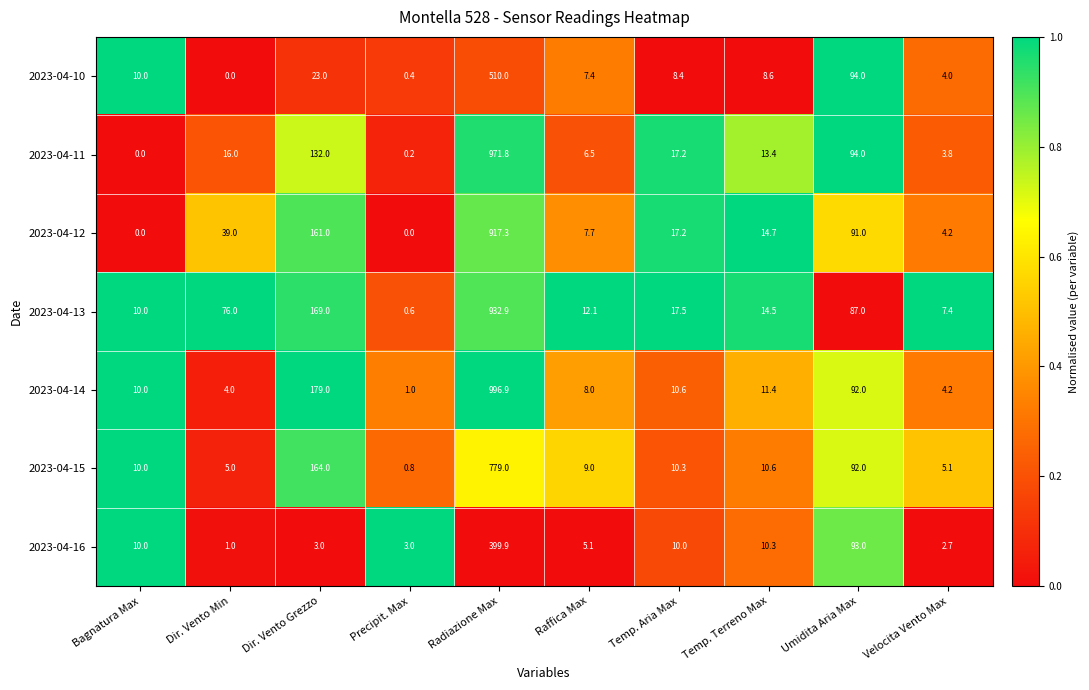

Which series has the largest range (max minus min)?

2023-04-14